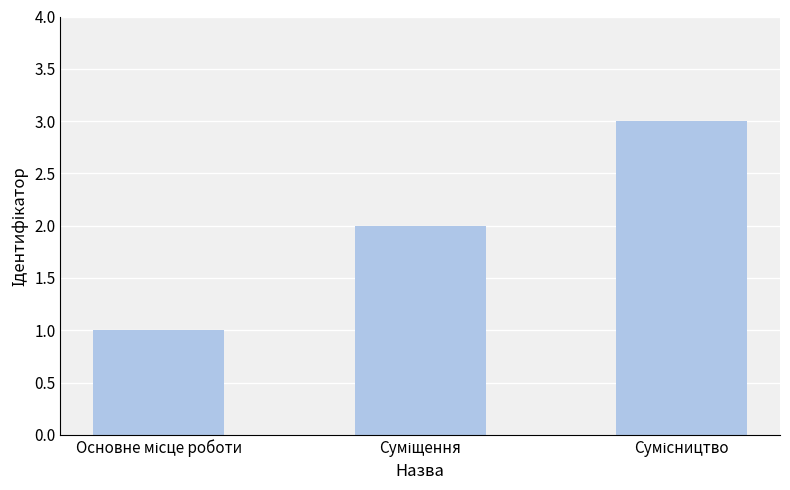

Count the values in the range 1 to 3.

3